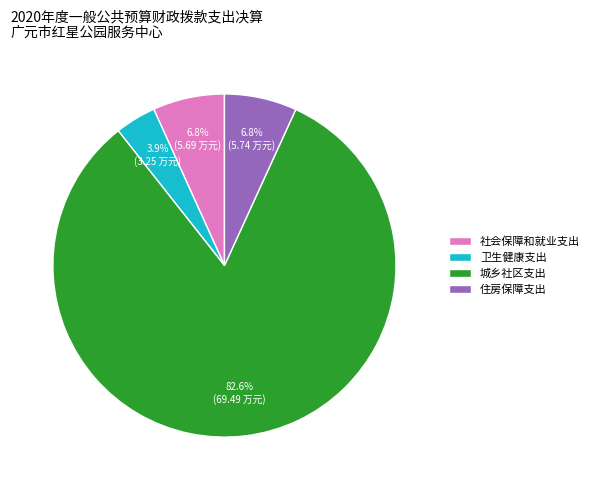

Combined, do 城乡社区支出 and 住房保障支出 account for over 50%?

Yes